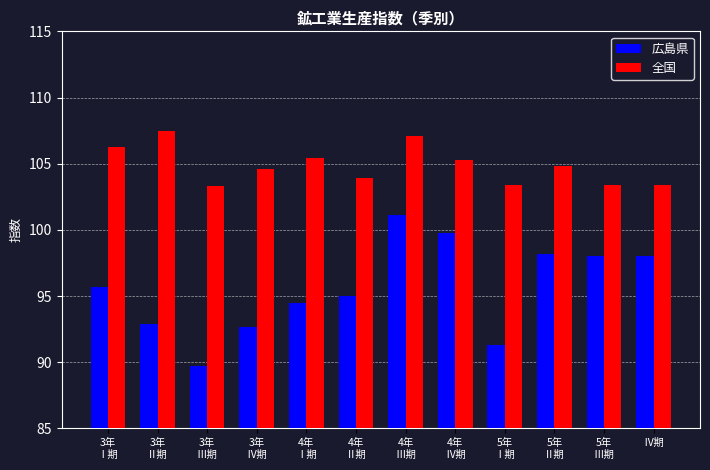

What is the difference between the maximum and minimum values in the 全国 series?

4.2